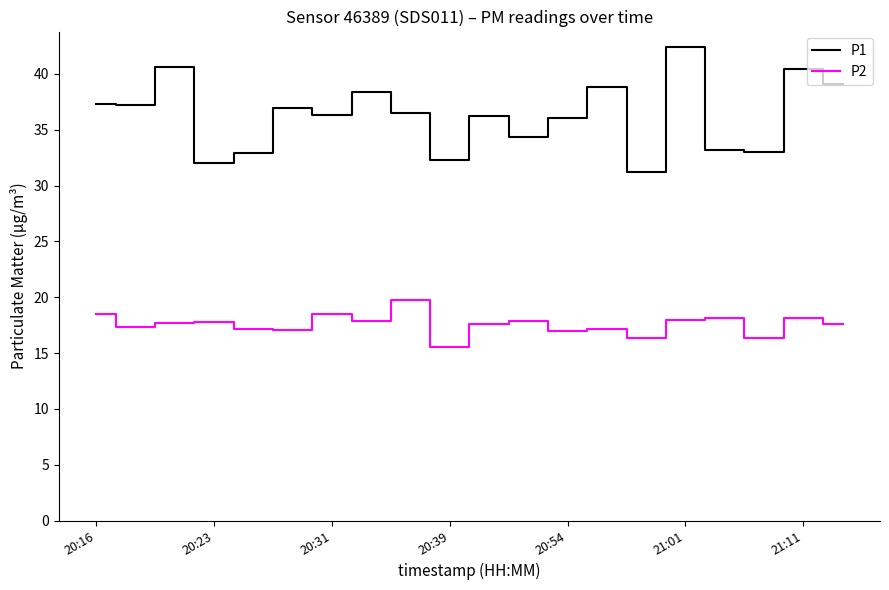

What is the lowest value of the P1 series?

31.2